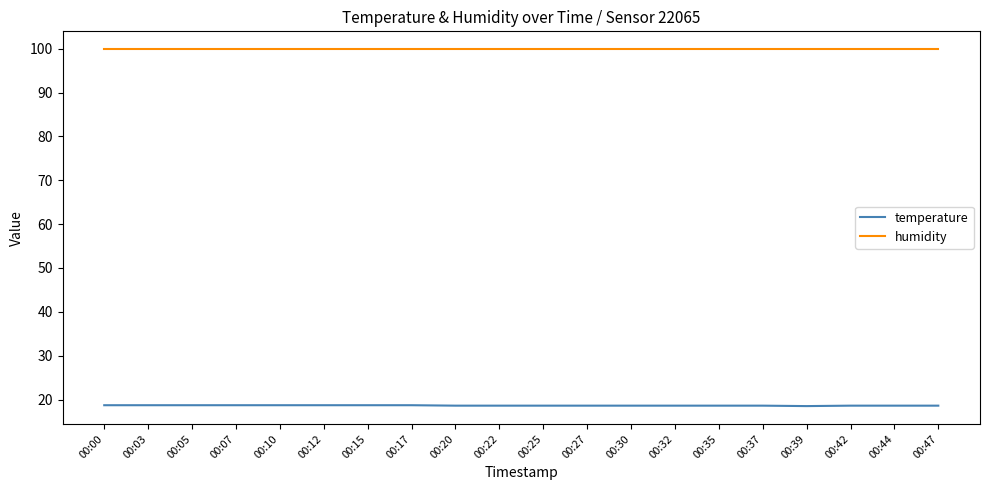

What is the maximum value for temperature?

18.7